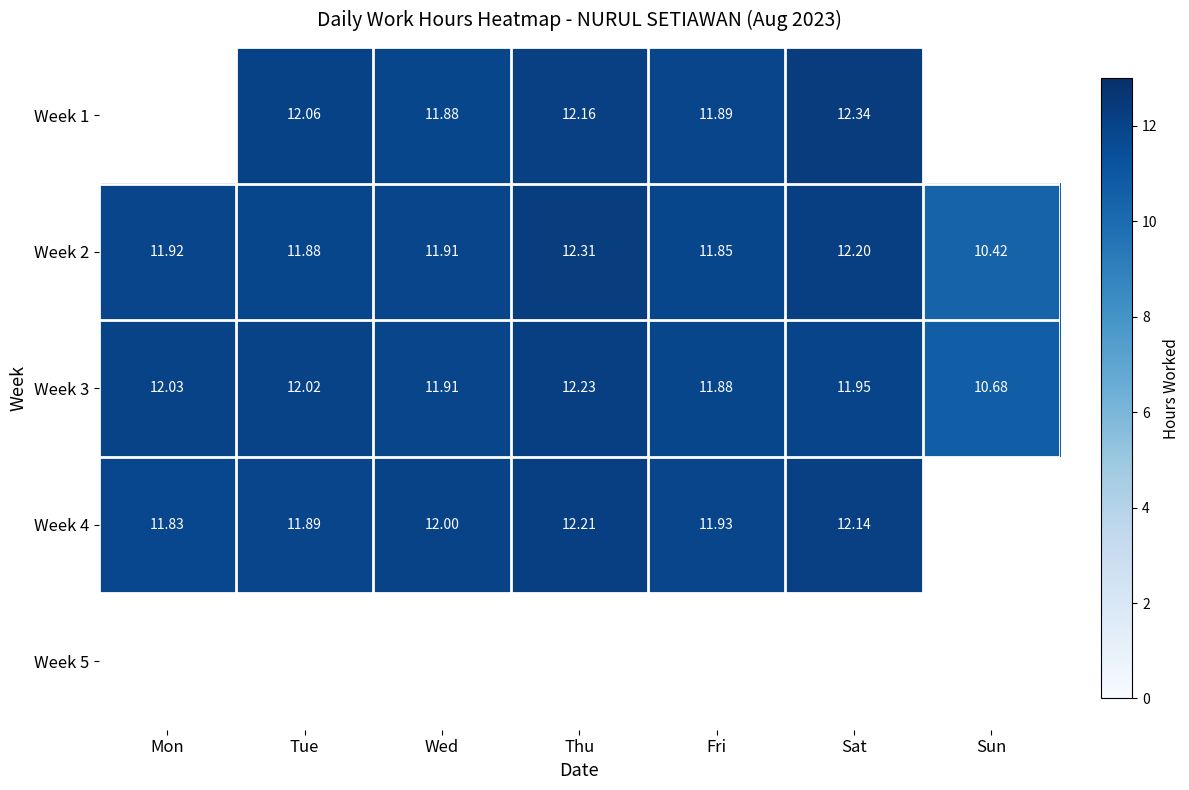

How many values in the Week 3 series are below 11?

1